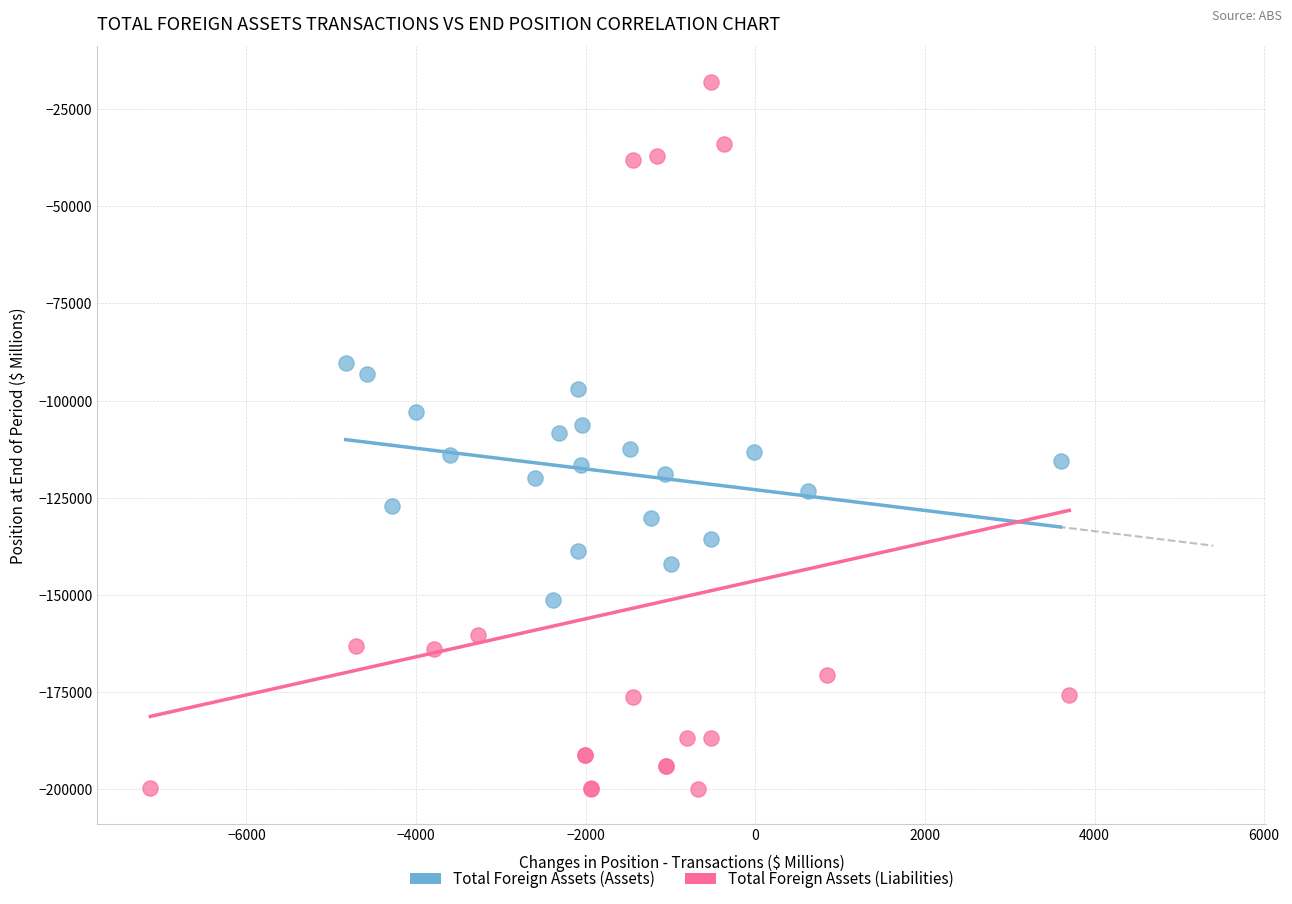

Which series has the largest Y range (max minus min)?

Total Foreign Assets (Liabilities)